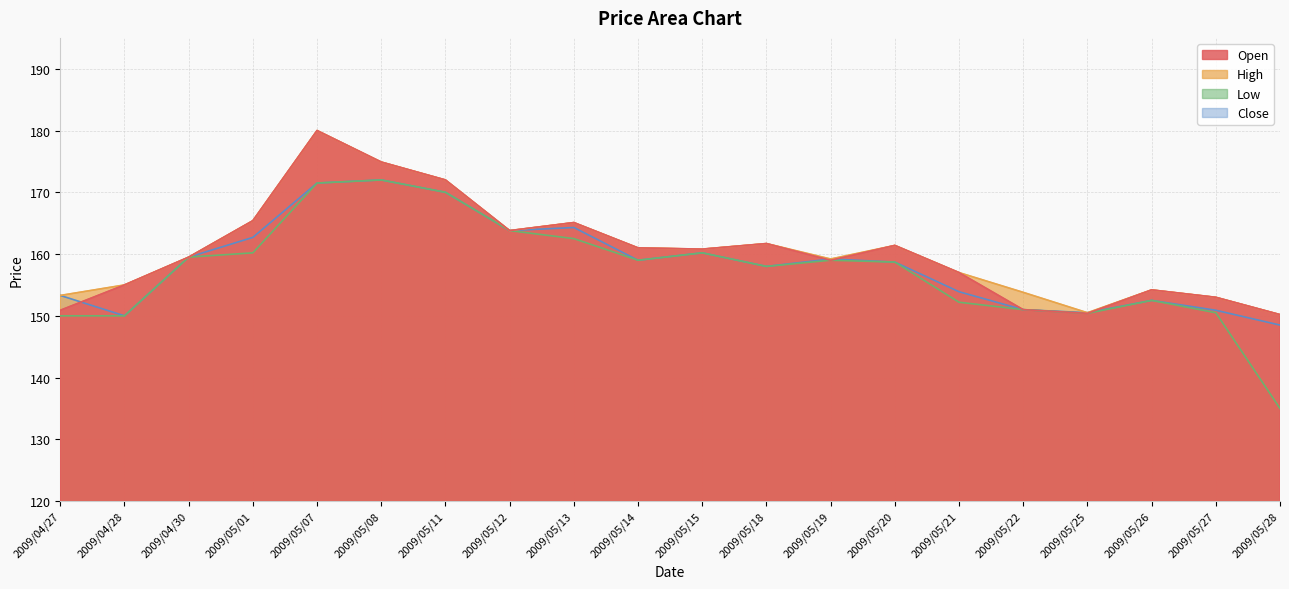

How many data points in Low are above 159?

8